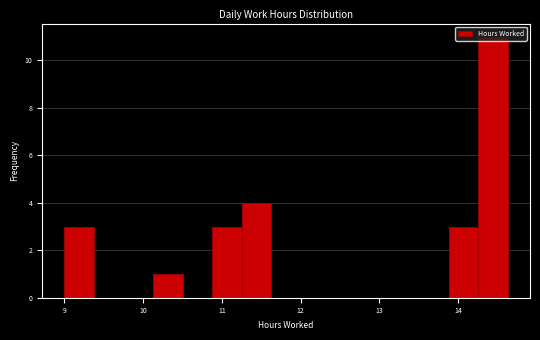

Around what value on the x-axis is the tallest bar? Give the approximate position of its centre, as read against the axis.

14.4